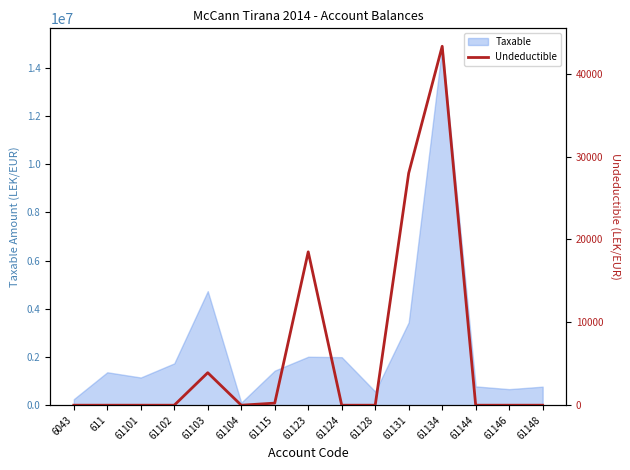

The value of Taxable at 61103 is 1519146.4. True or false?

False